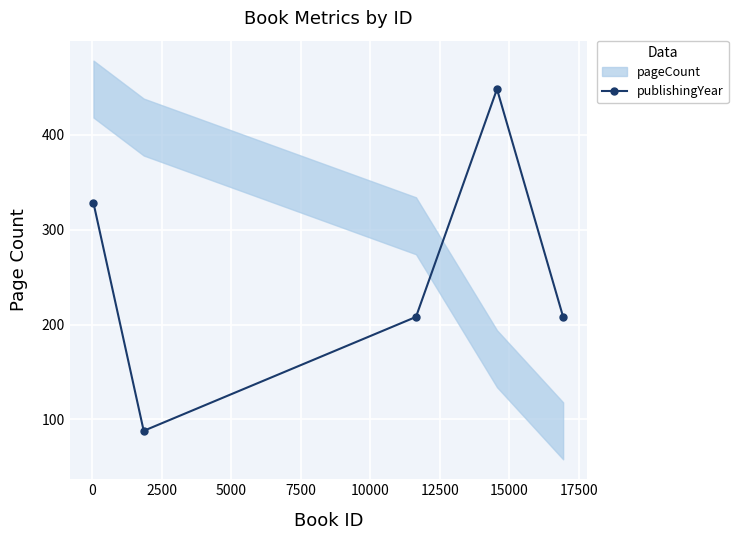

Count the values in the range 208 to 328.

3